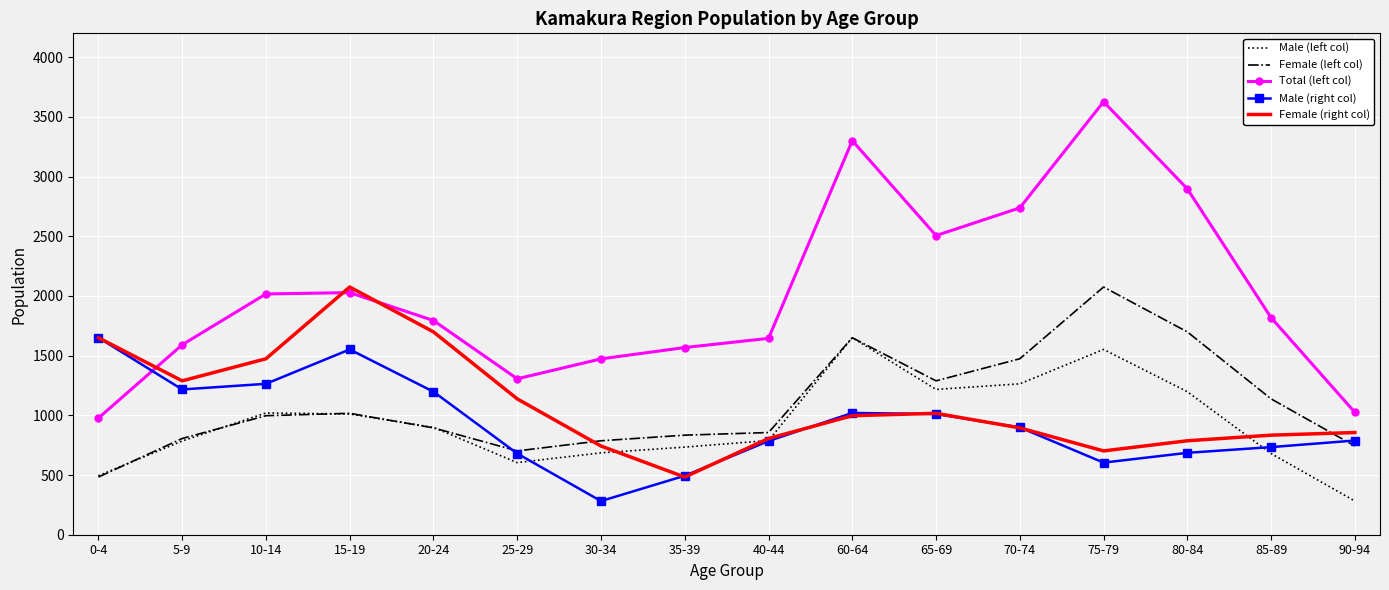

The value of Male (right col) at 90-94 is 789. True or false?

True